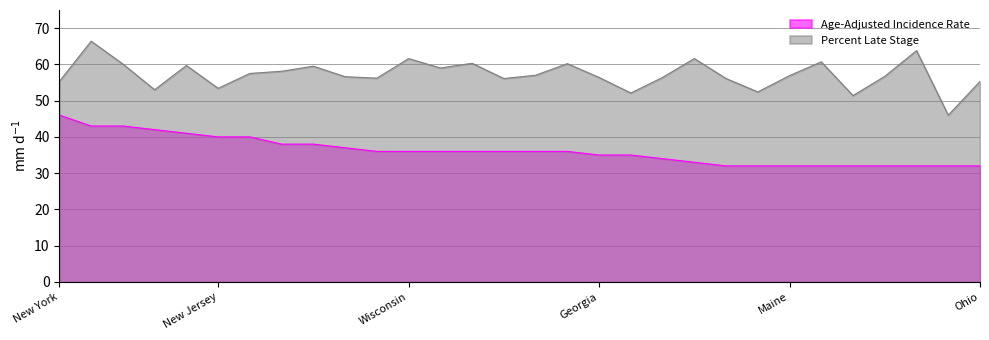

What is the difference between the maximum and second lowest values in the Percent Late Stage series?

15.0